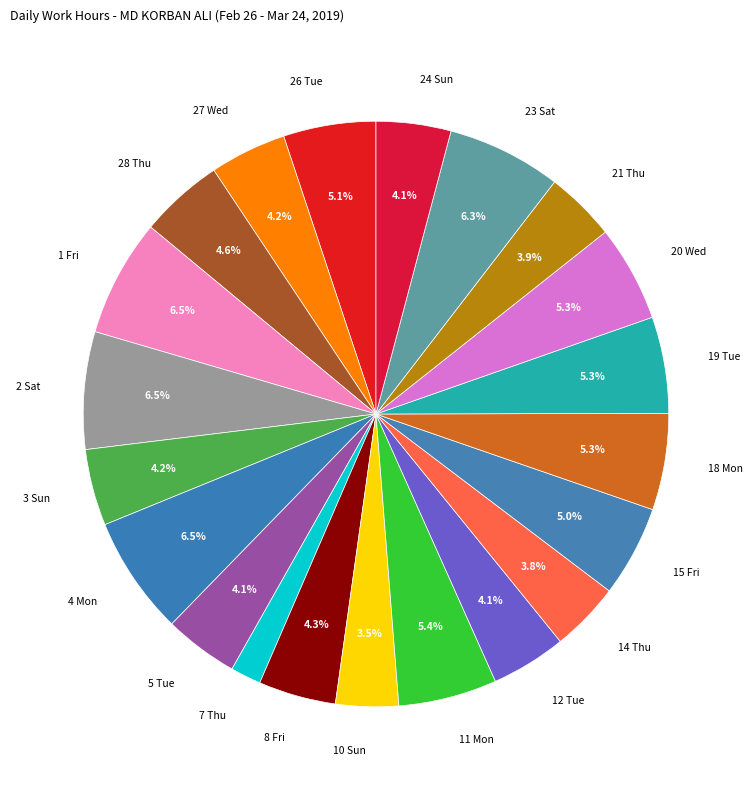

To the nearest percent, what is the combined percentage of 10 Sun and 26 Tue?

9%